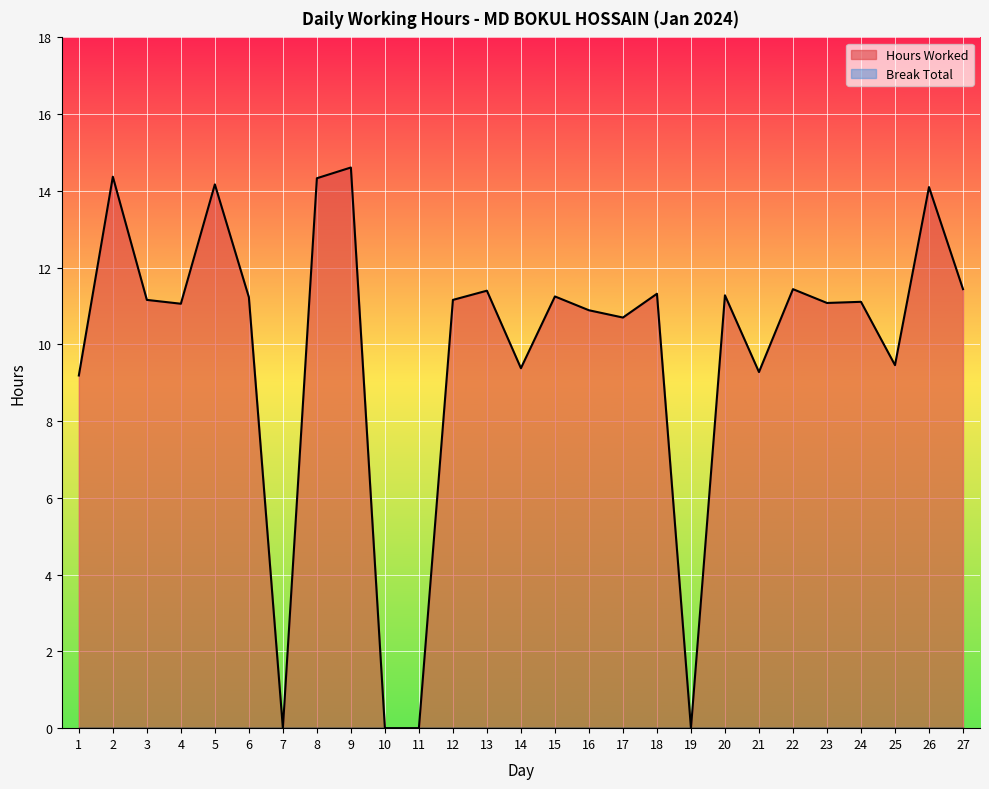

Rank the categories by value from highest to lowest.

9, 2, 8, 5, 26, 22, 27, 13, 18, 20, 15, 6, 3, 12, 24, 23, 4, 16, 17, 25, 14, 21, 1, 7, 10, 11, 19